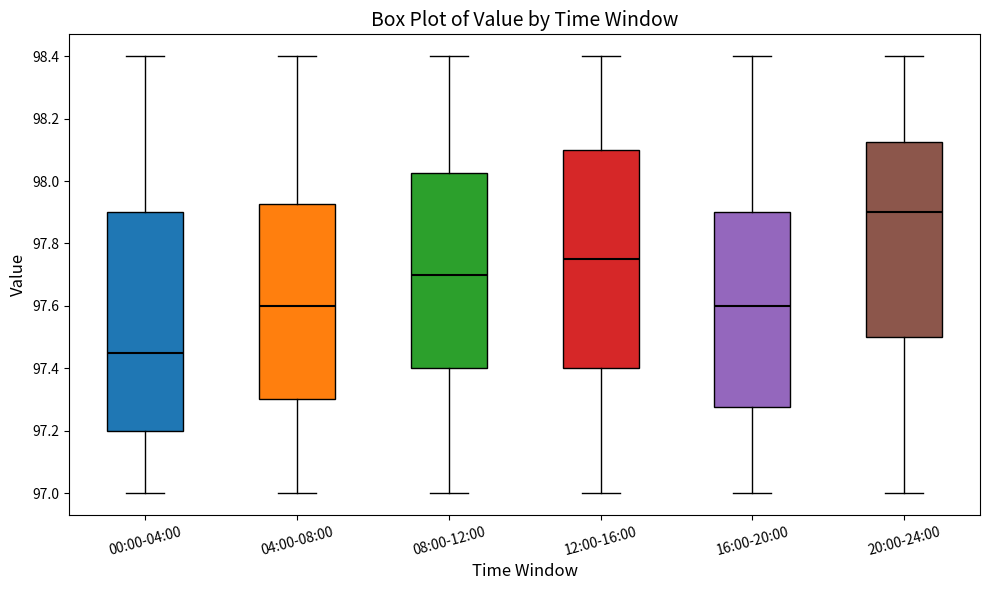

Which box's median line is the lowest?

00:00-04:00